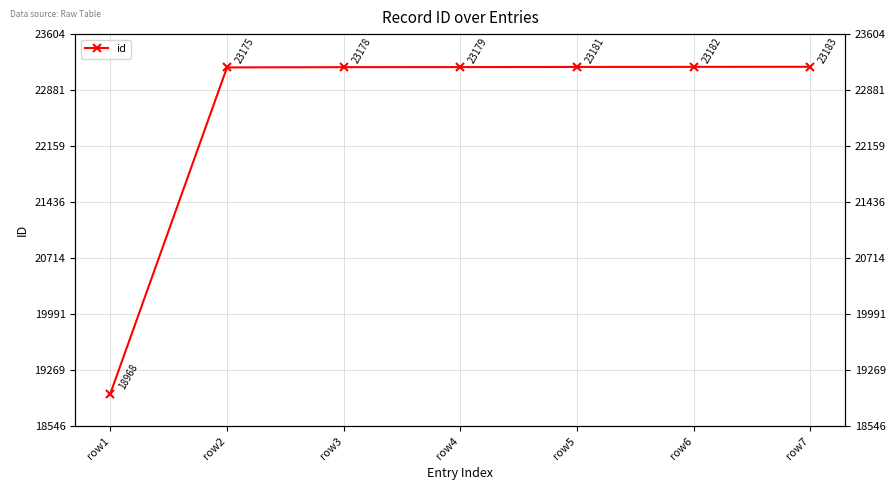

List the labels in order of value, smallest first.

row1, row2, row3, row4, row5, row6, row7